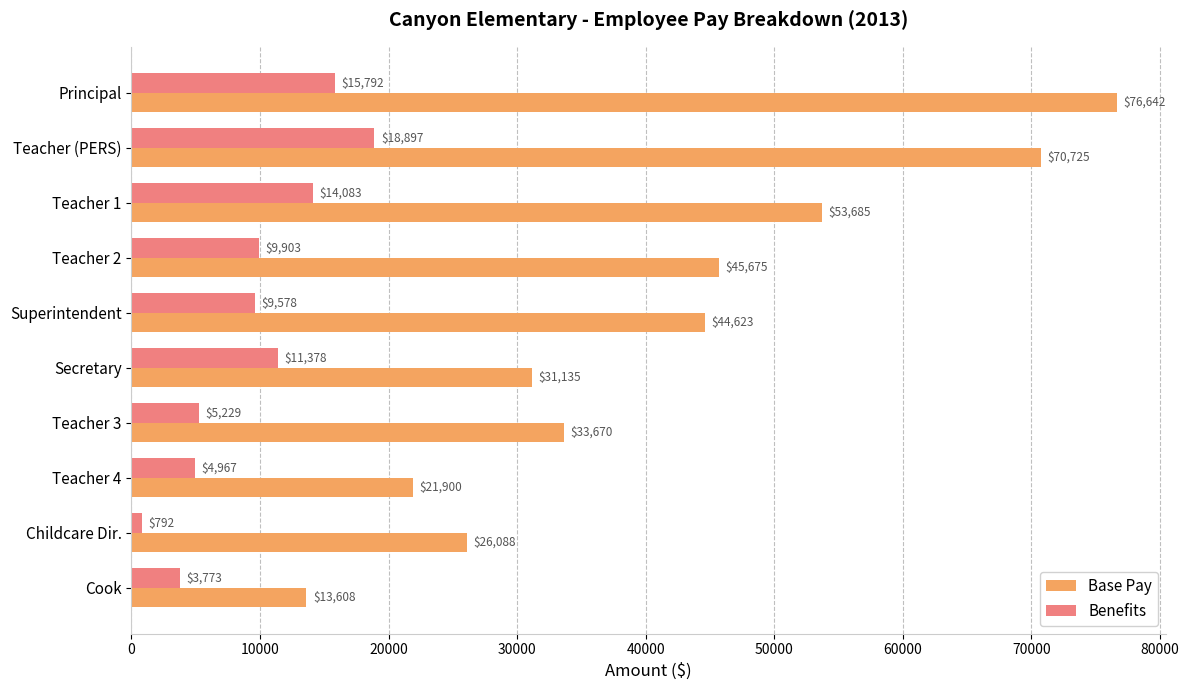

How many values in the Base Pay series are below 44623?

5